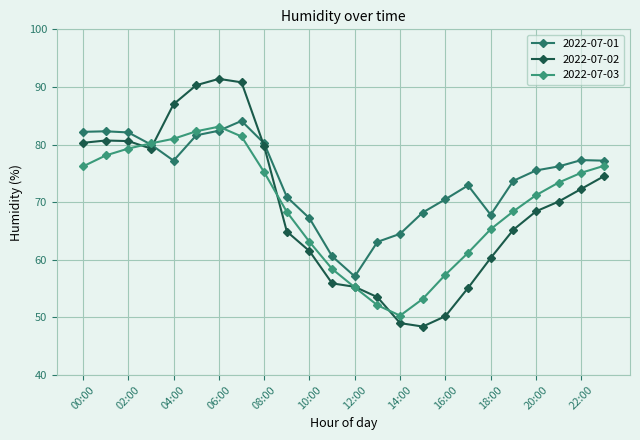

True or false: 2022-07-01 has more than 1 points higher than both neighbors.

True